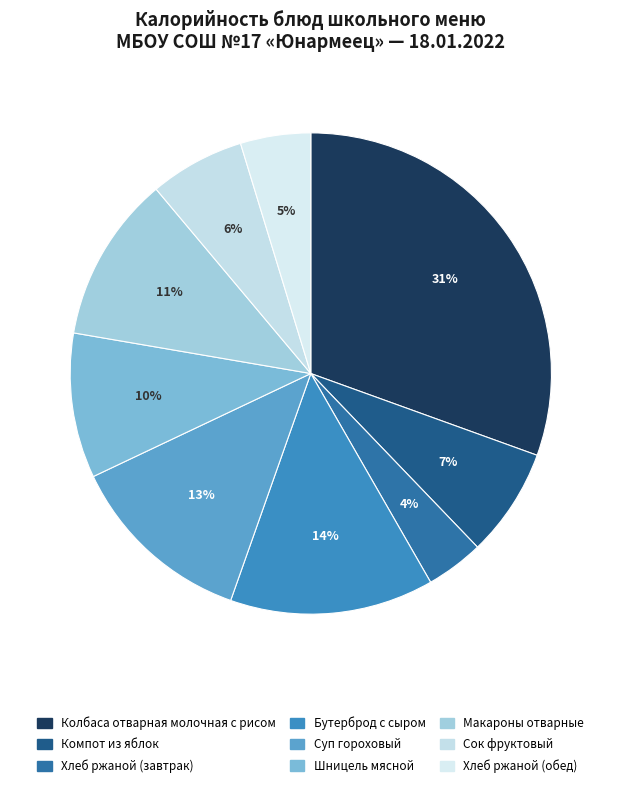

How many segments does this pie chart have?

9